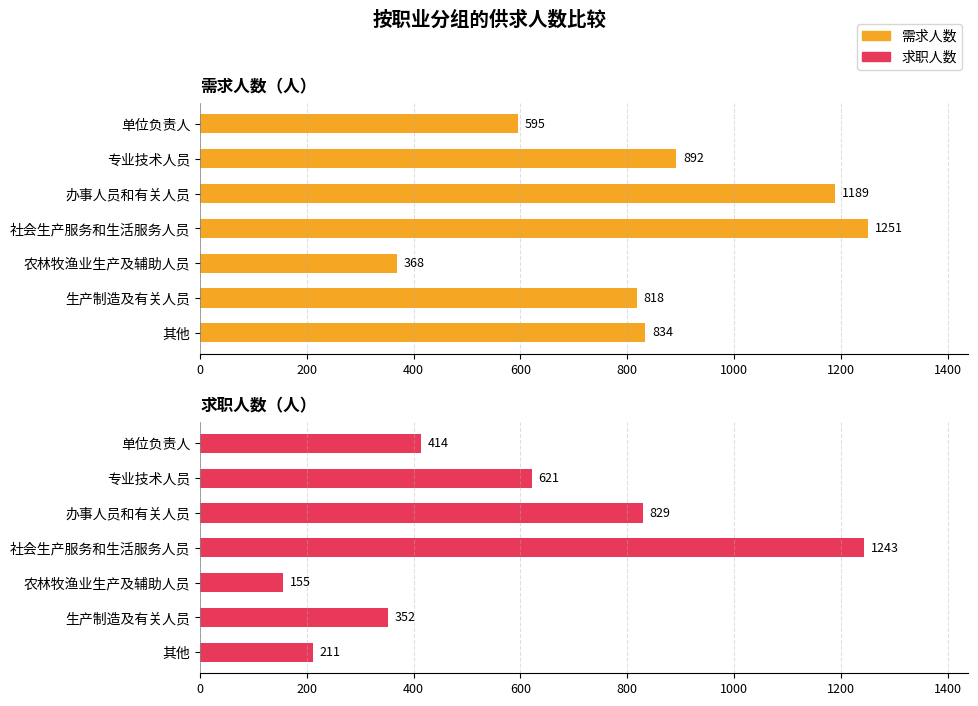

How many bars are there in total?

14